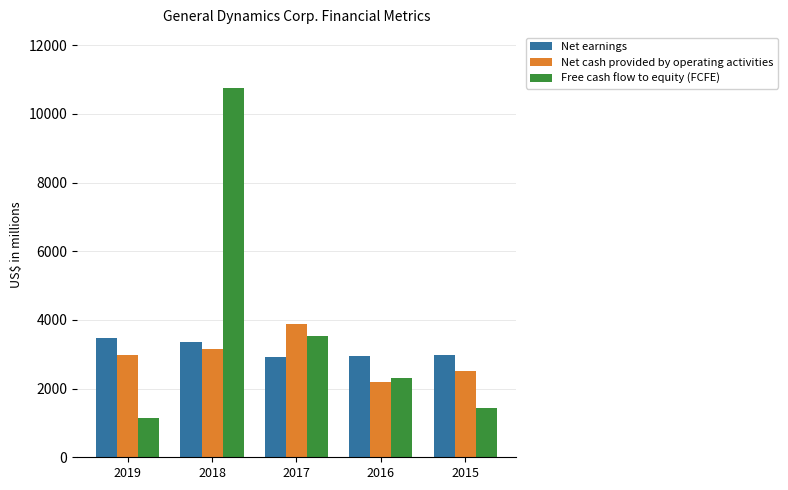

Does the chart contain stacked bars?

No